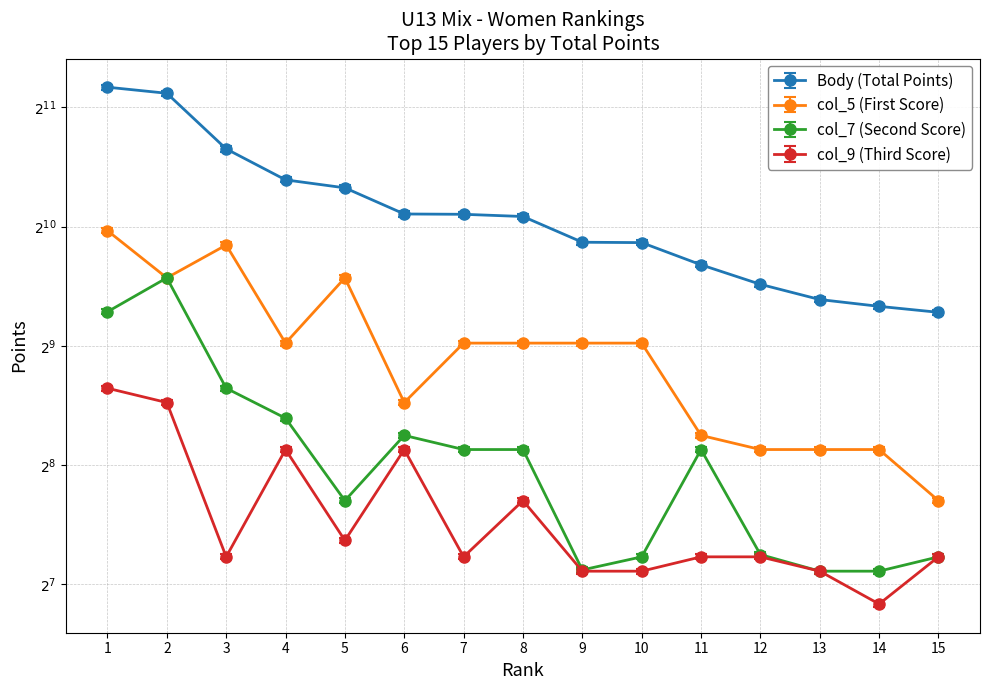

Where is the first local minimum for col_7 (Second Score)?

5